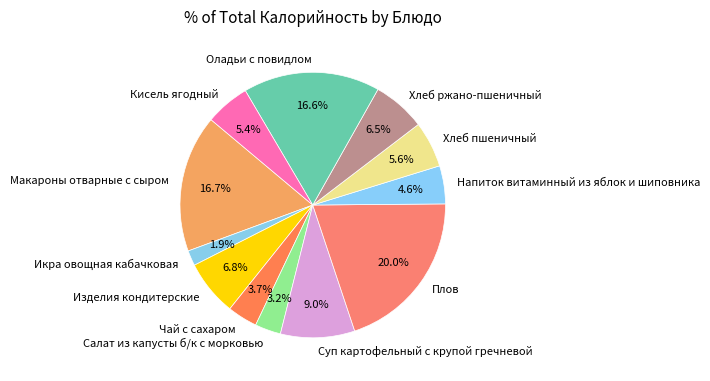

Approximately how many times larger is the value at Макароны отварные с сыром compared to Плов?

0.8